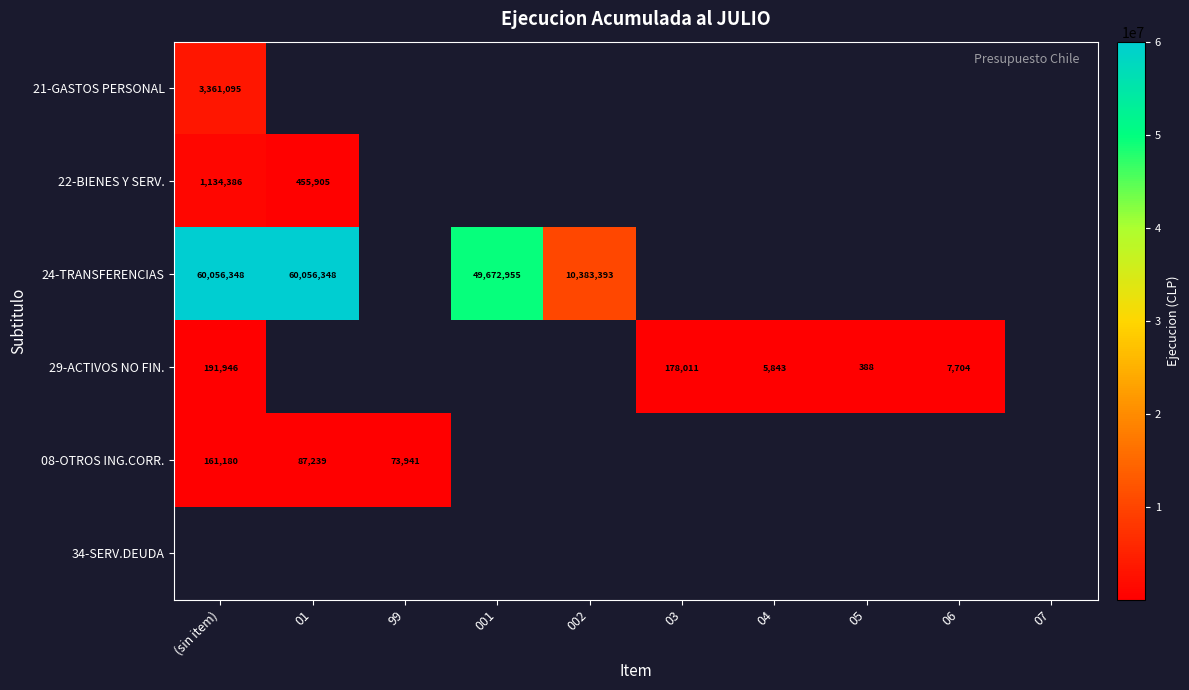

True or false: 24-TRANSFERENCIAS has a value of 49672955 at 001.

True